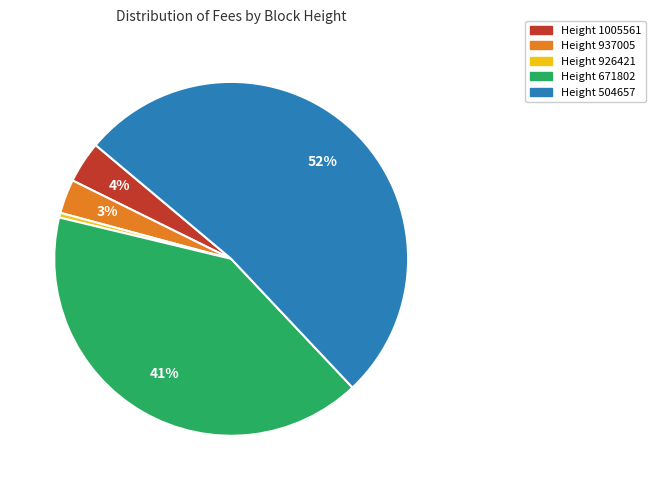

Does any single category account for the majority?

Yes